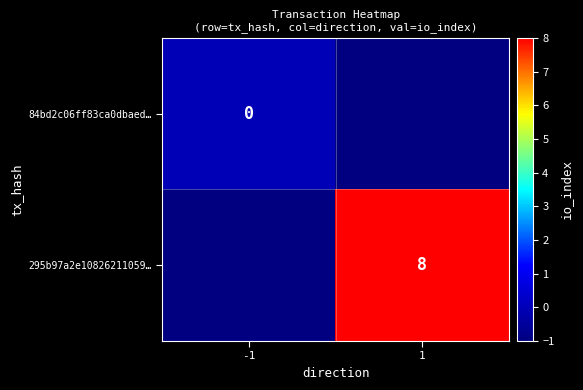

Is it true that 295b97a2e10826211059… equals 3 at 1?

False